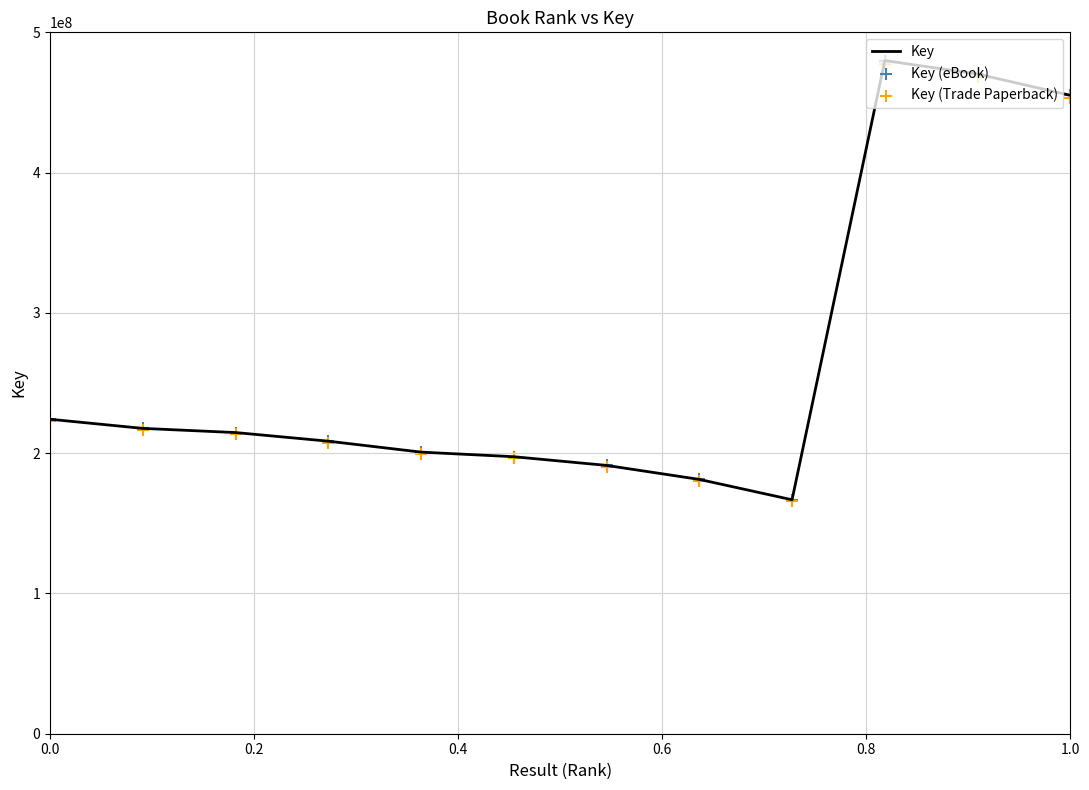

At how many categories does at least one series exceed 375416113?

3